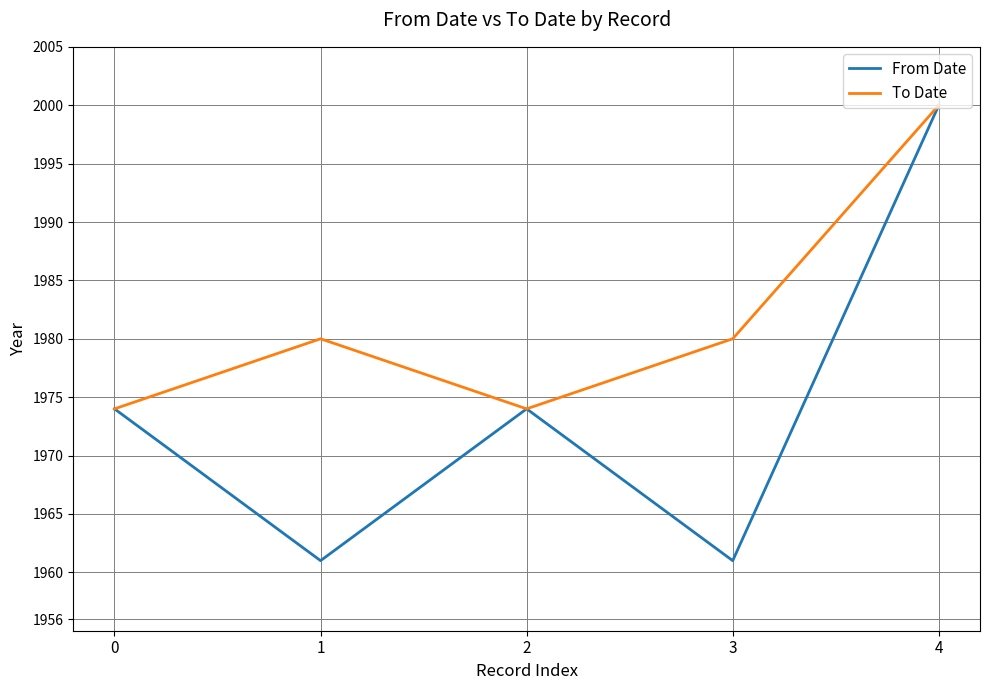

The From Date series shows 1961 at 3. True or false?

True